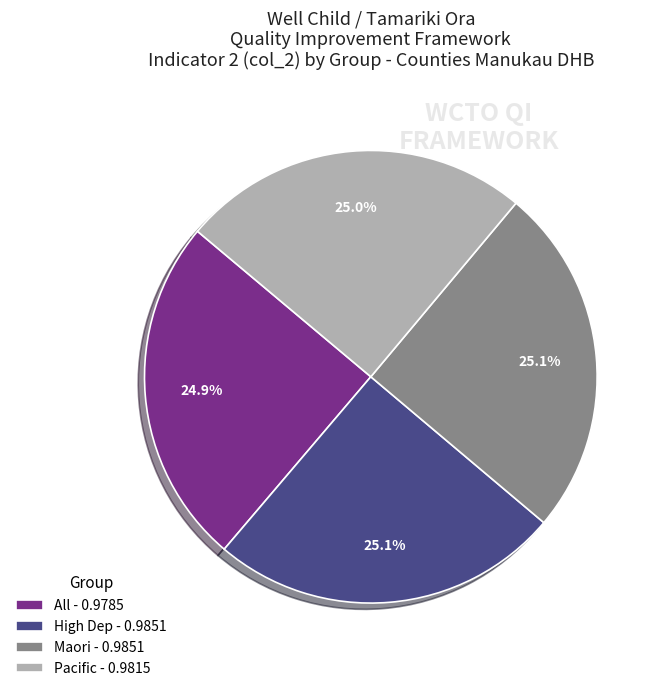

Does All - 0.9785 account for over 50% of the chart?

No